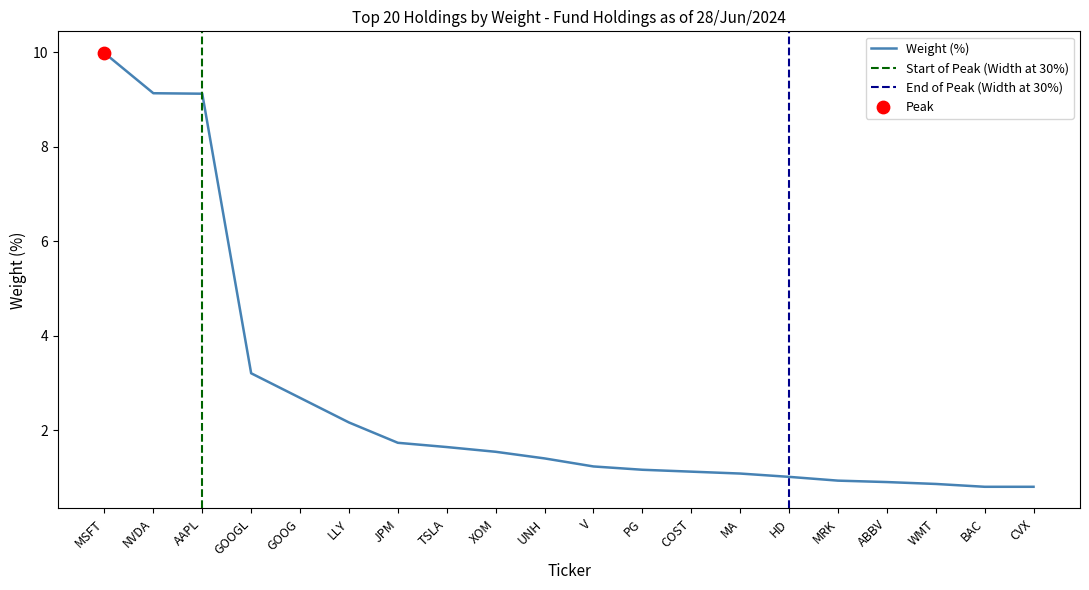

What is the ratio of the value at XOM to the value at LLY?

0.7